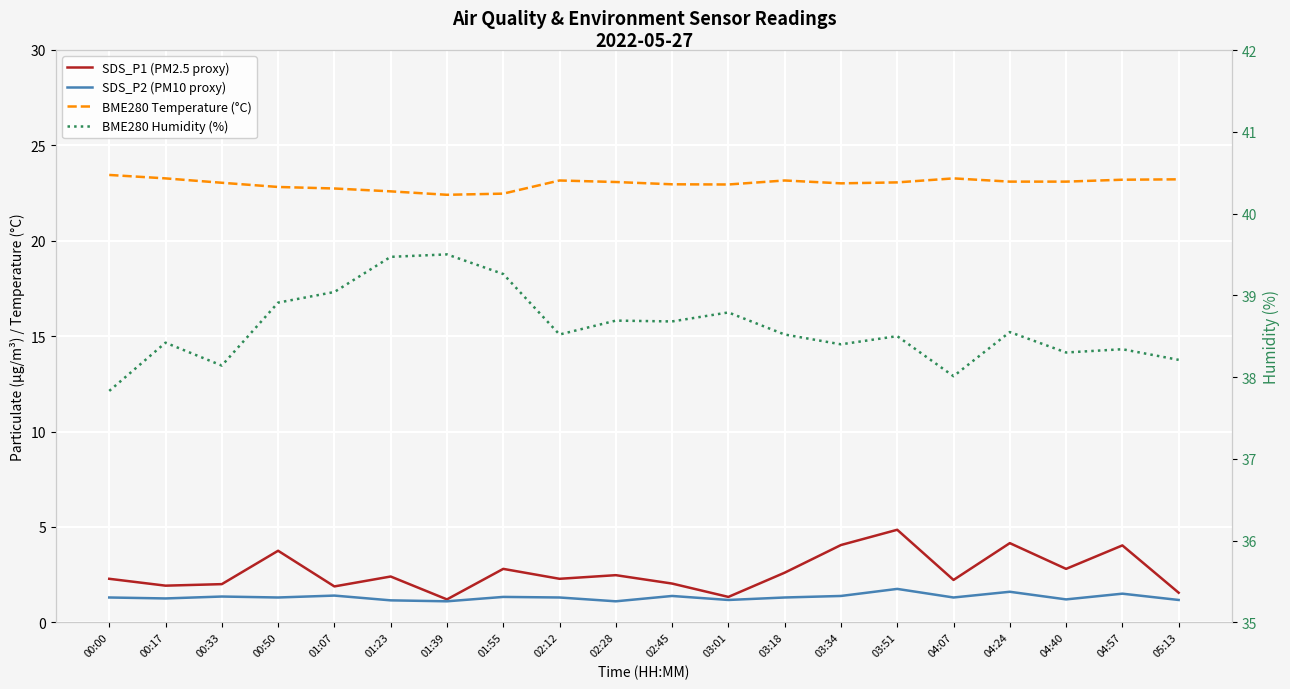

At how many categories does at least one series exceed 31?

20